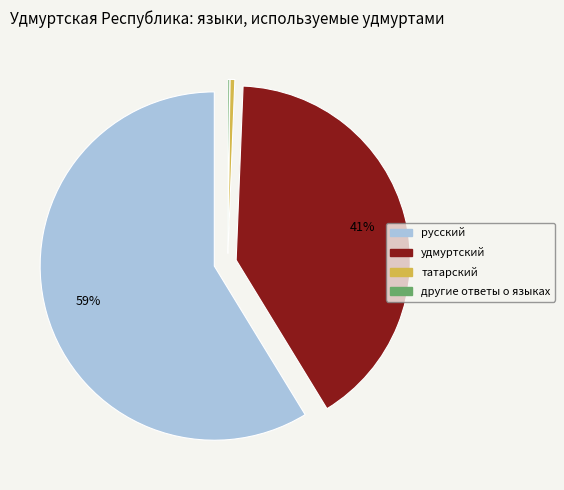

Combined, do удмуртский and татарский account for over 50%?

No